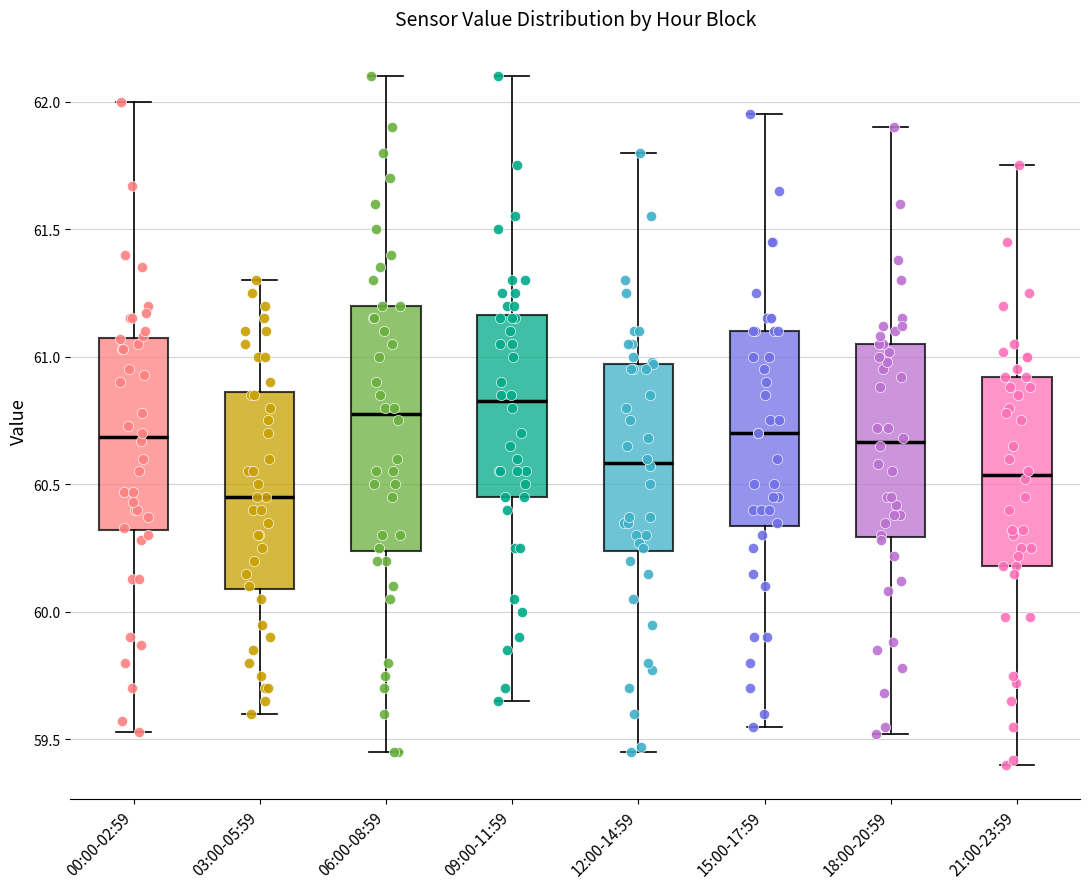

Reading left to right, read every box against the y-axis: the position of its median line, the range the box covers, and the ends of its whiskers. The values are not printed on the chart, so give them approximately, as read against the axis.

00:00-02:59: median 60.70, box 60.30 to 61.05, whiskers 59.55 to 62.00
03:00-05:59: median 60.45, box 60.10 to 60.85, whiskers 59.60 to 61.30
06:00-08:59: median 60.80, box 60.25 to 61.20, whiskers 59.45 to 62.10
09:00-11:59: median 60.85, box 60.45 to 61.15, whiskers 59.65 to 62.10
12:00-14:59: median 60.60, box 60.25 to 60.95, whiskers 59.45 to 61.80
15:00-17:59: median 60.70, box 60.35 to 61.10, whiskers 59.55 to 61.95
18:00-20:59: median 60.65, box 60.30 to 61.05, whiskers 59.50 to 61.90
21:00-23:59: median 60.55, box 60.20 to 60.90, whiskers 59.40 to 61.75